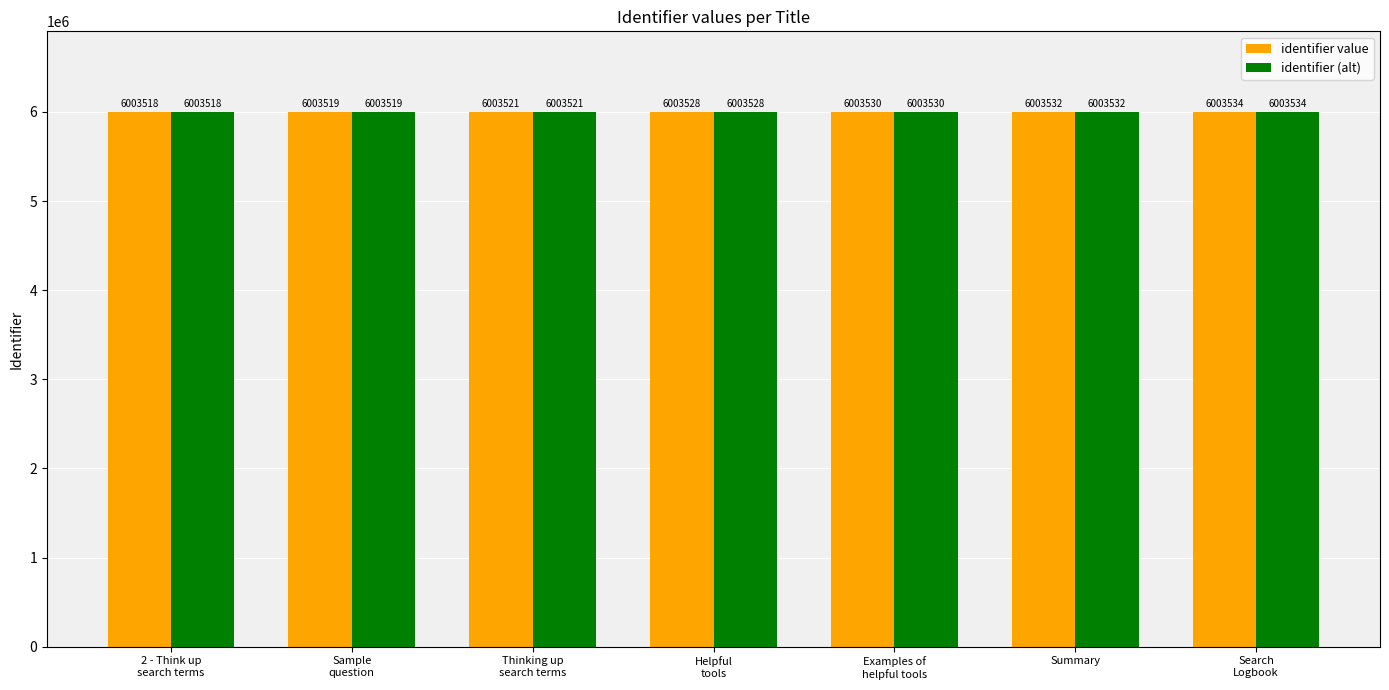

What is the value of the identifier (alt) bar at the 4th from the left?

6003528